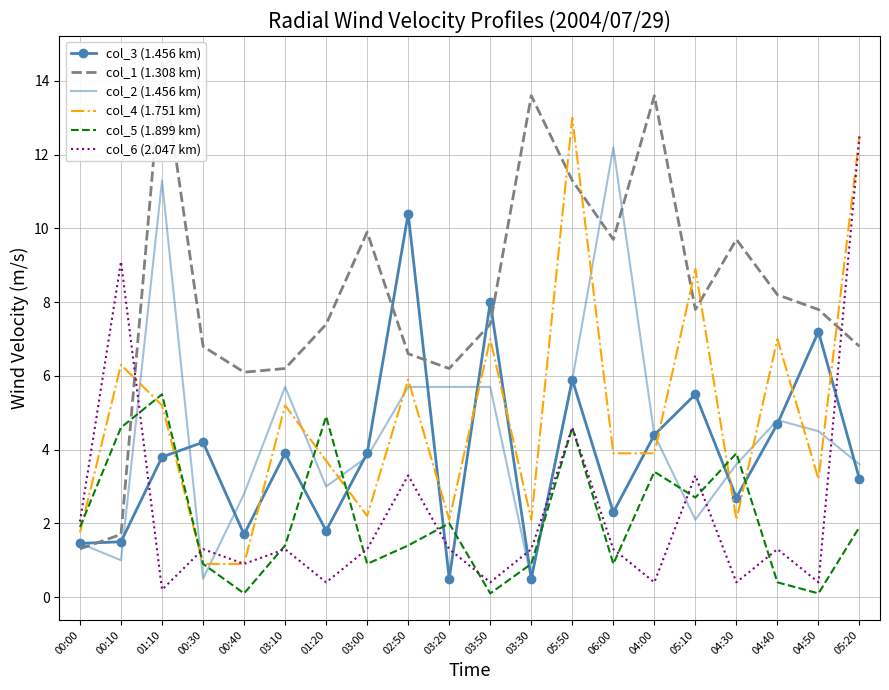

Is it true that col_1 (1.308 km) equals 1.9 at 03:10?

False